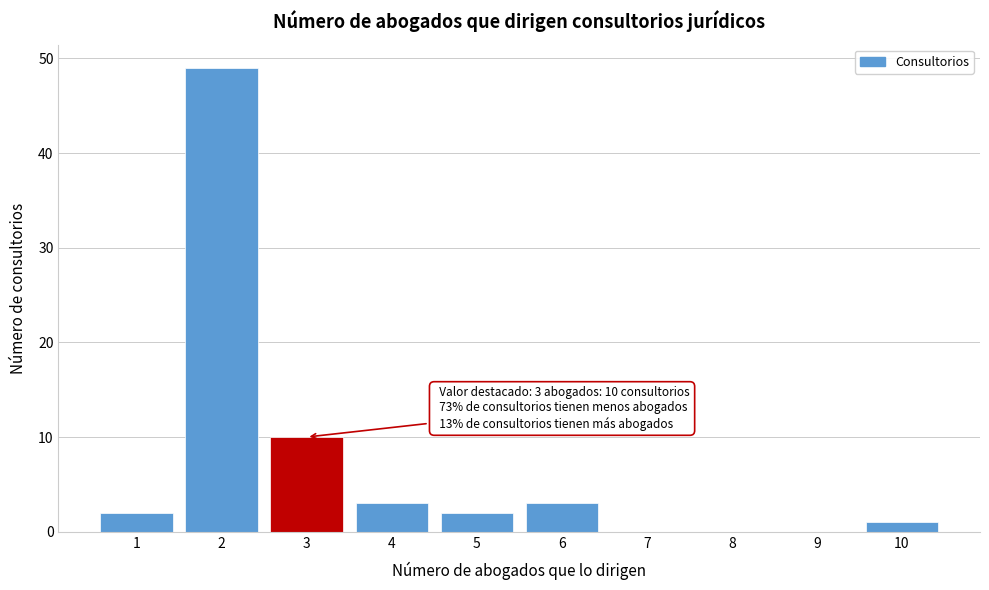

Which range on the x-axis has the tallest bar?

1.5 to 2.5